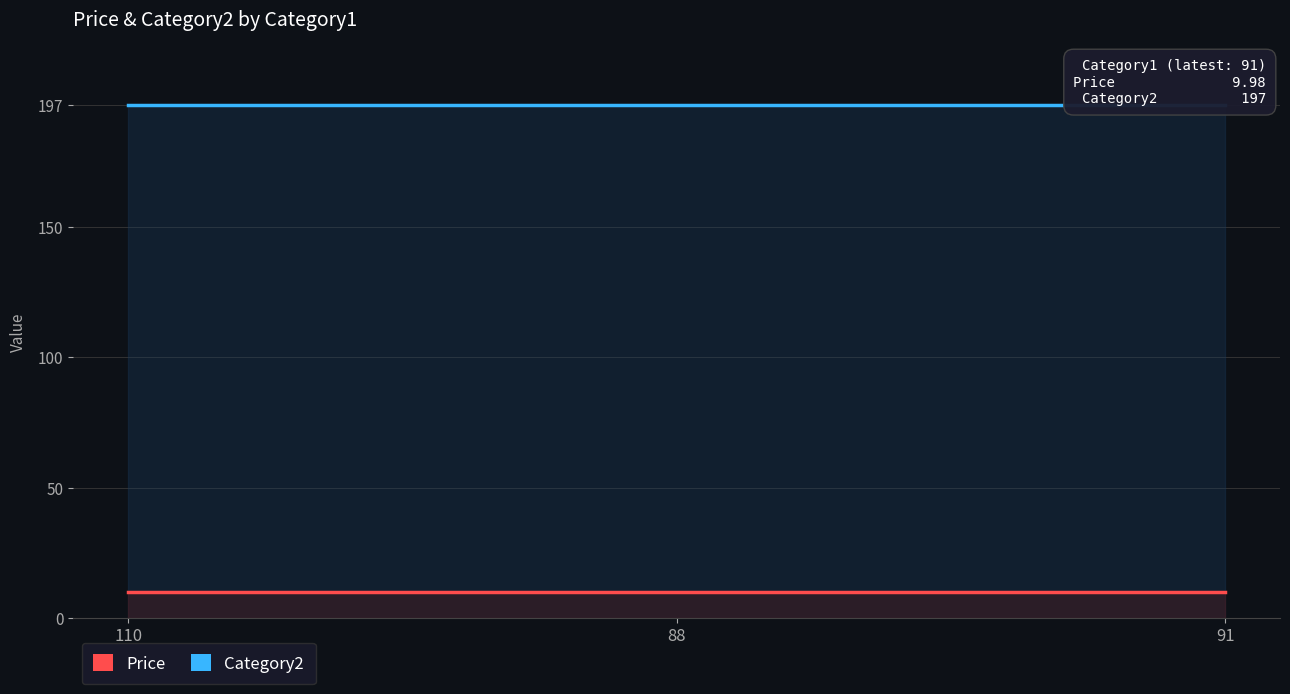

Which label corresponds to the largest value in the chart?

110